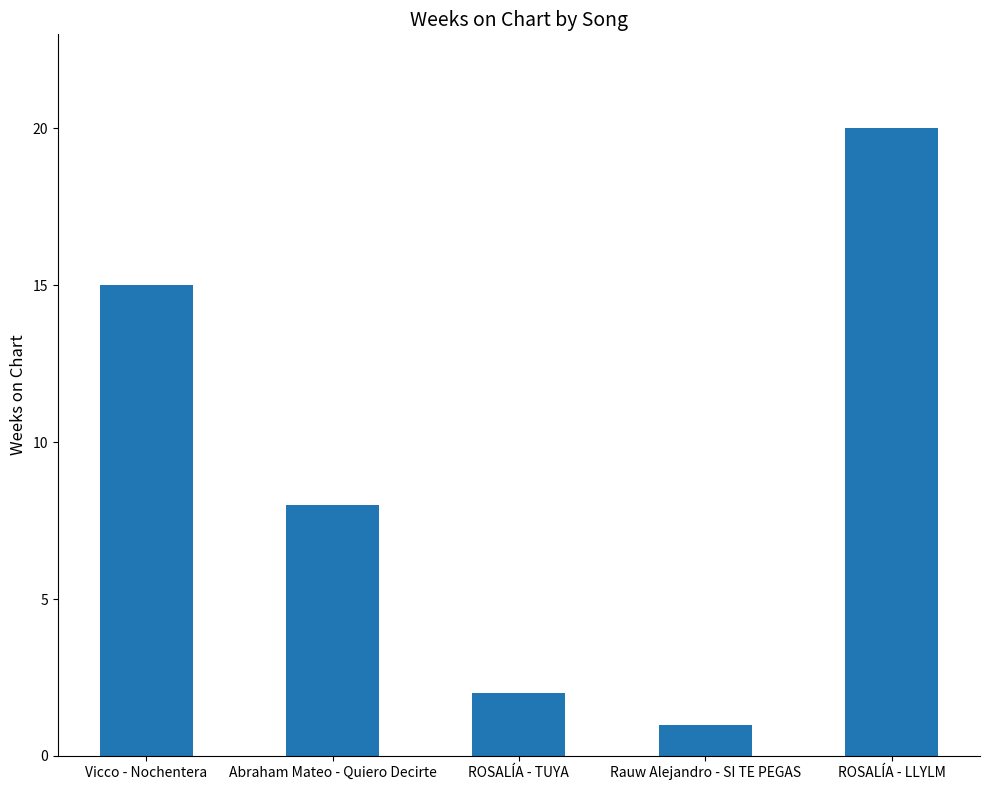

What is the label of the 4th bar from the left?

Rauw Alejandro - SI TE PEGAS